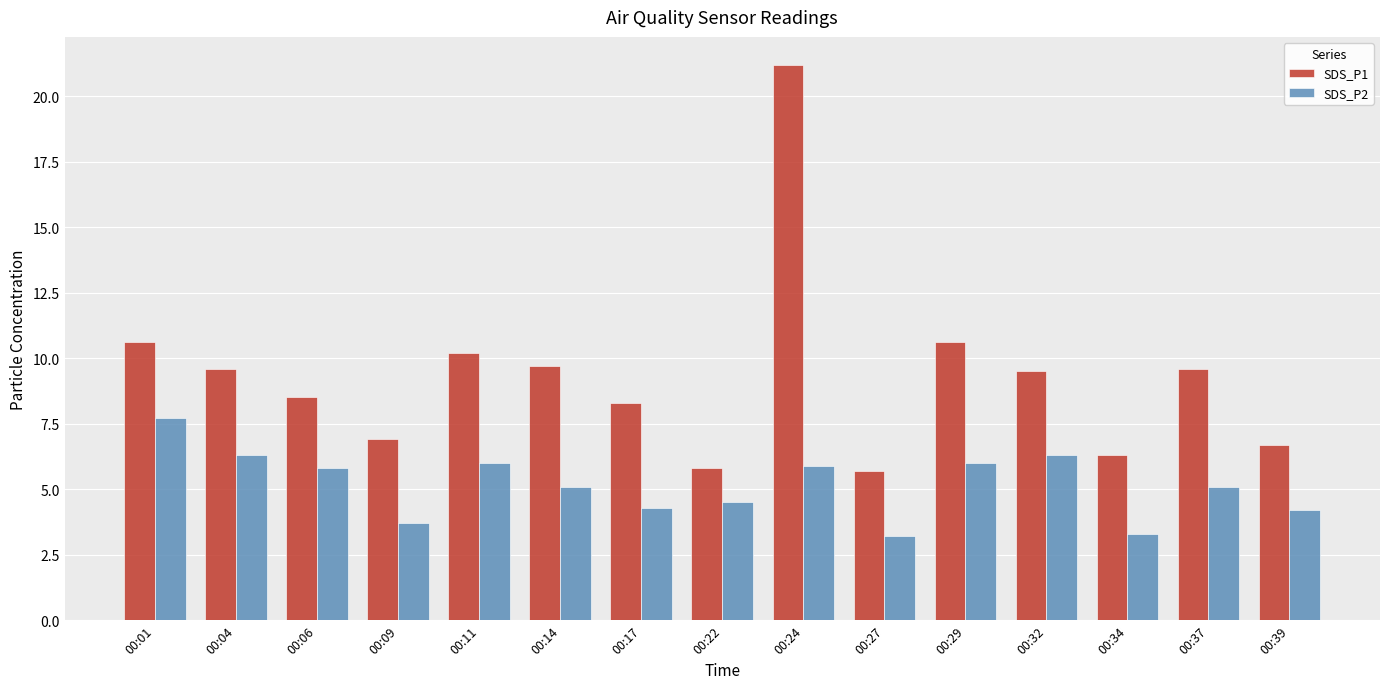

Rank the series by their average value, from lowest to highest.

SDS_P2, SDS_P1